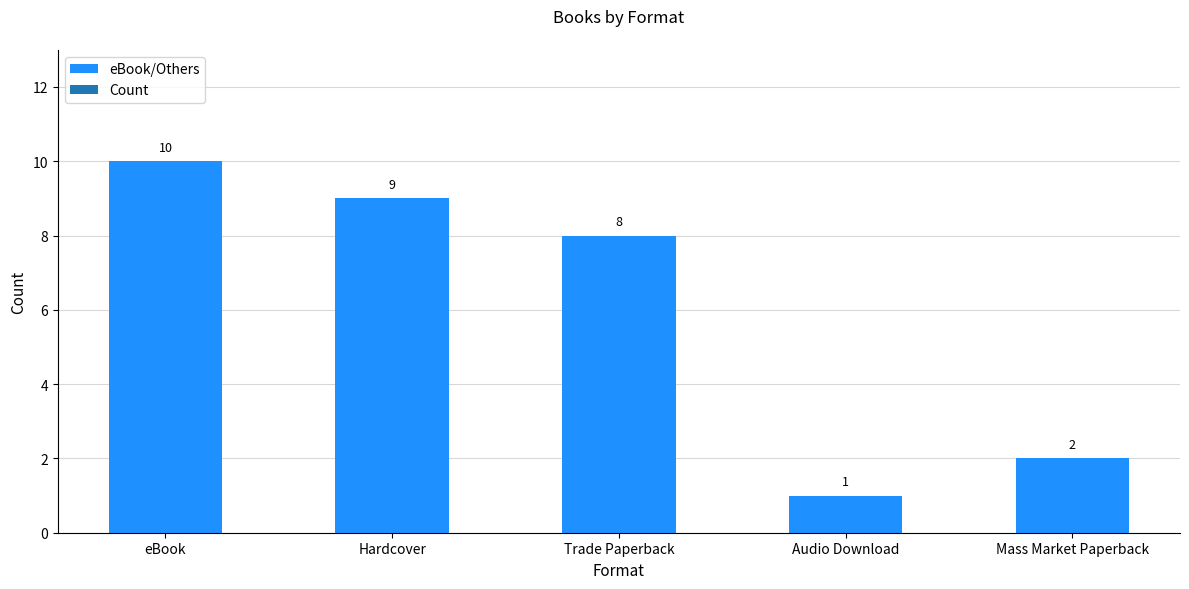

List the labels in order of value, smallest first.

Audio Download, Mass Market Paperback, Trade Paperback, Hardcover, eBook